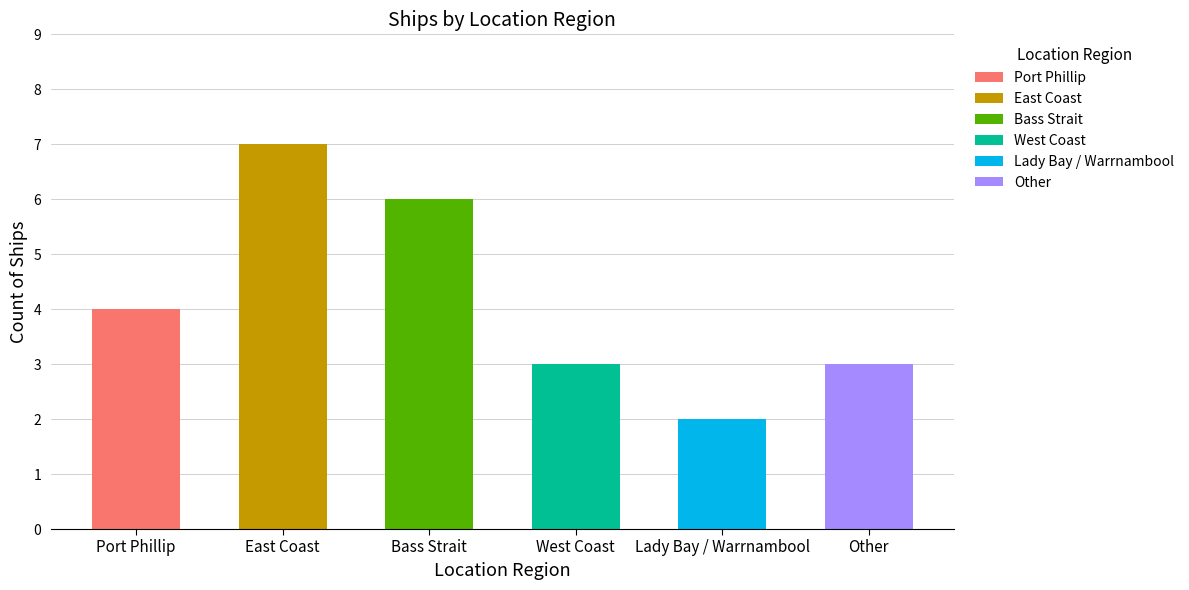

Reading left to right, what are all the values shown in this chart?

Port Phillip=4	East Coast=7	Bass Strait=6	West Coast=3	Lady Bay / Warrnambool=2	Other=3